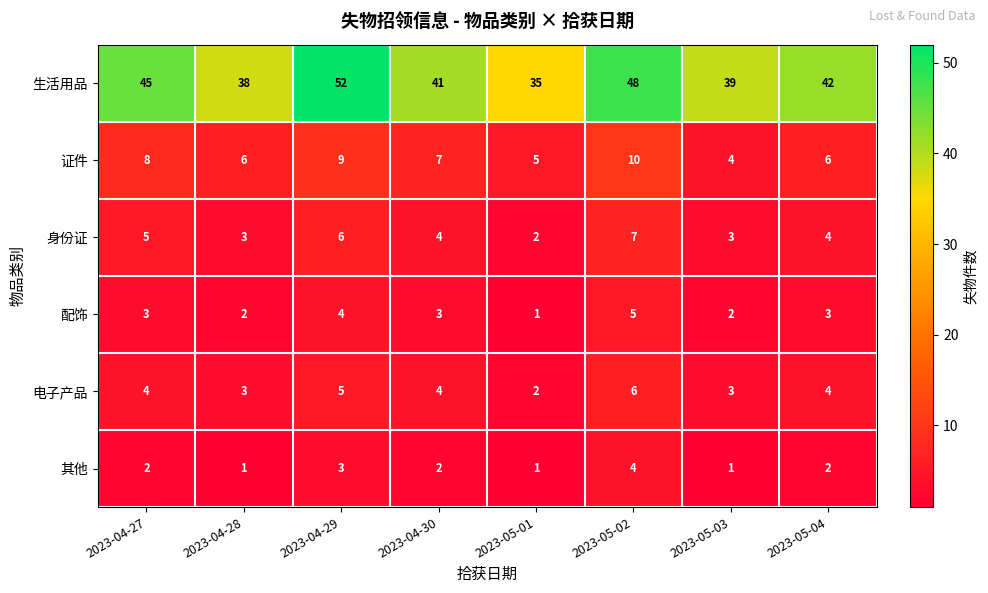

What is the maximum value shown in the chart?

52